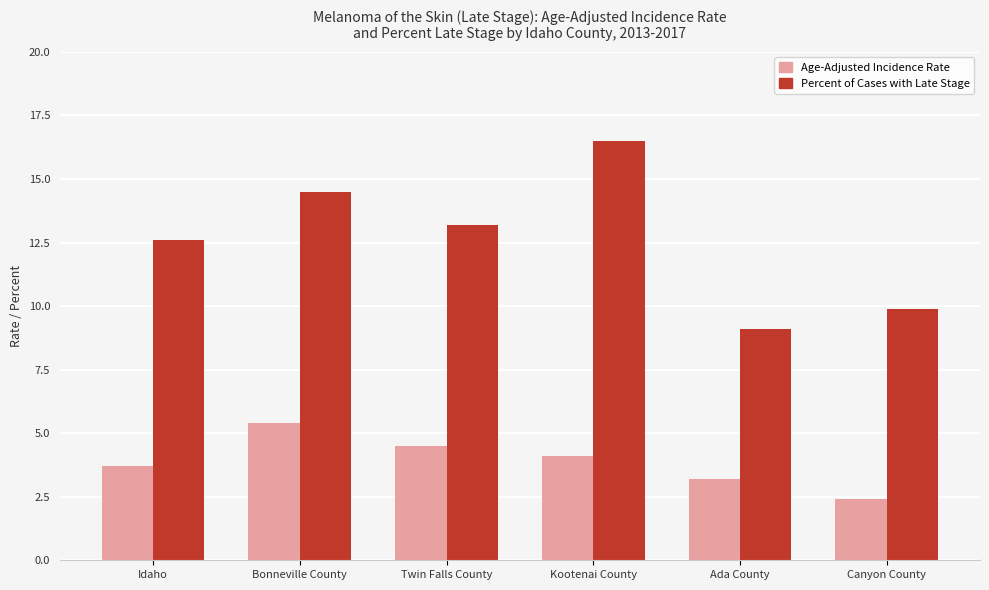

What is the value of the Age-Adjusted Incidence Rate bar at the 2nd from the left?

5.4